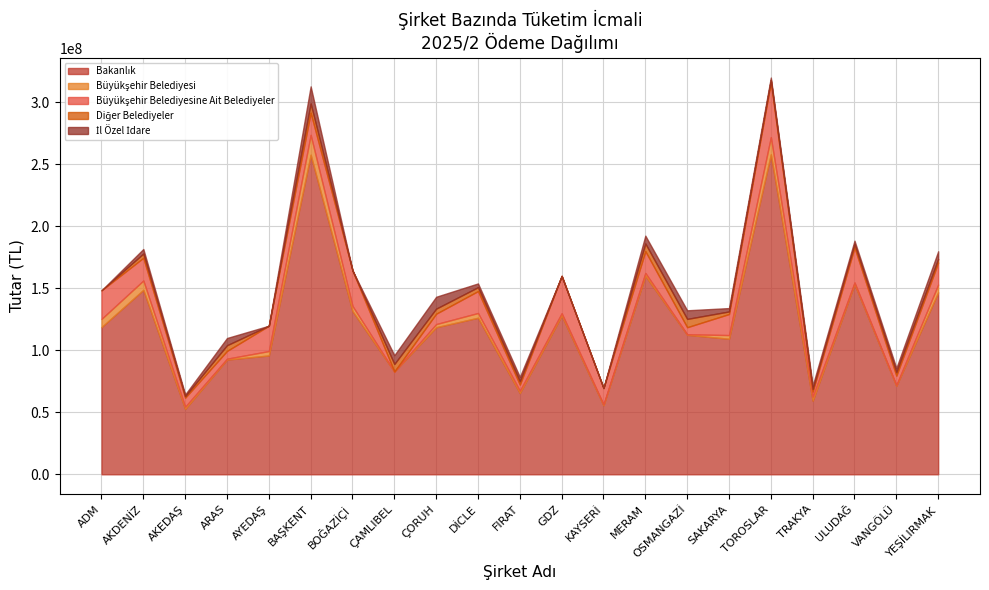

How many lines are shown in the chart?

5